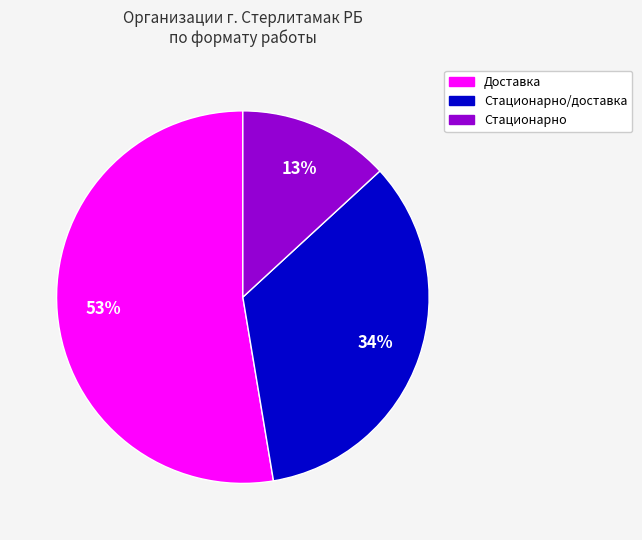

To the nearest percent, what is the average slice percentage?

33%